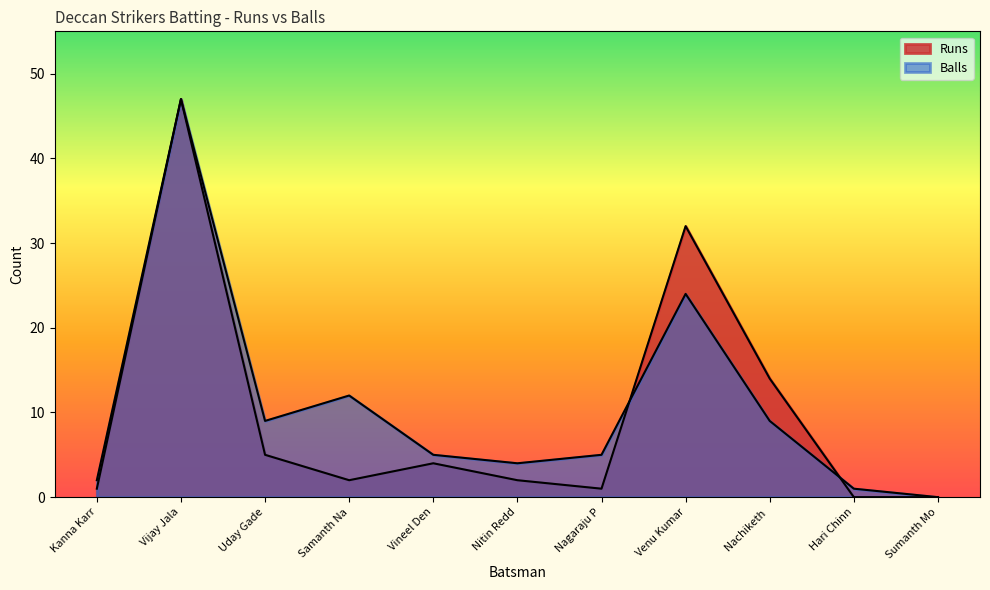

How many lines are shown in the chart?

2